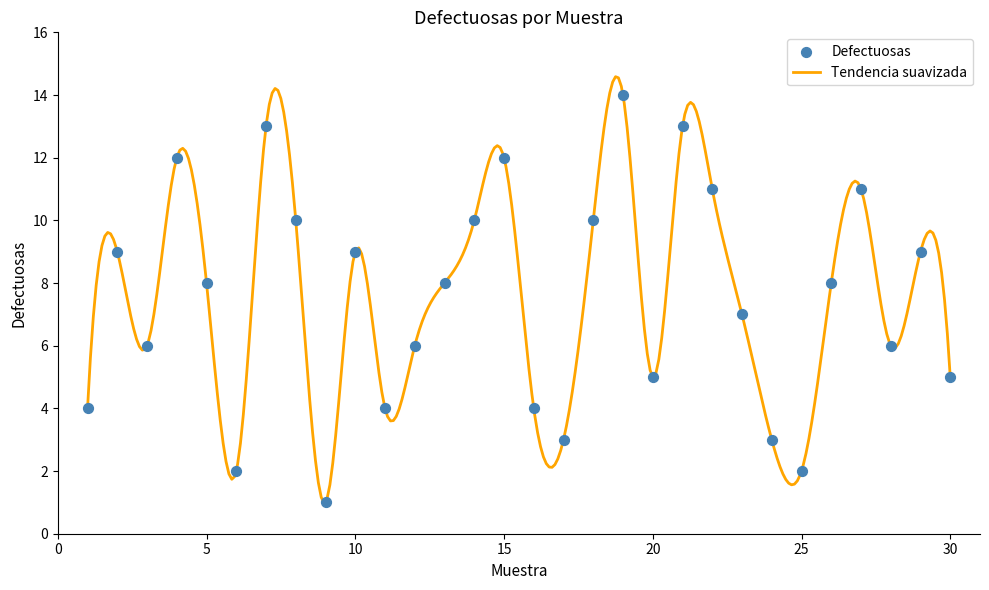

Between 1 and 15, which is larger?

15